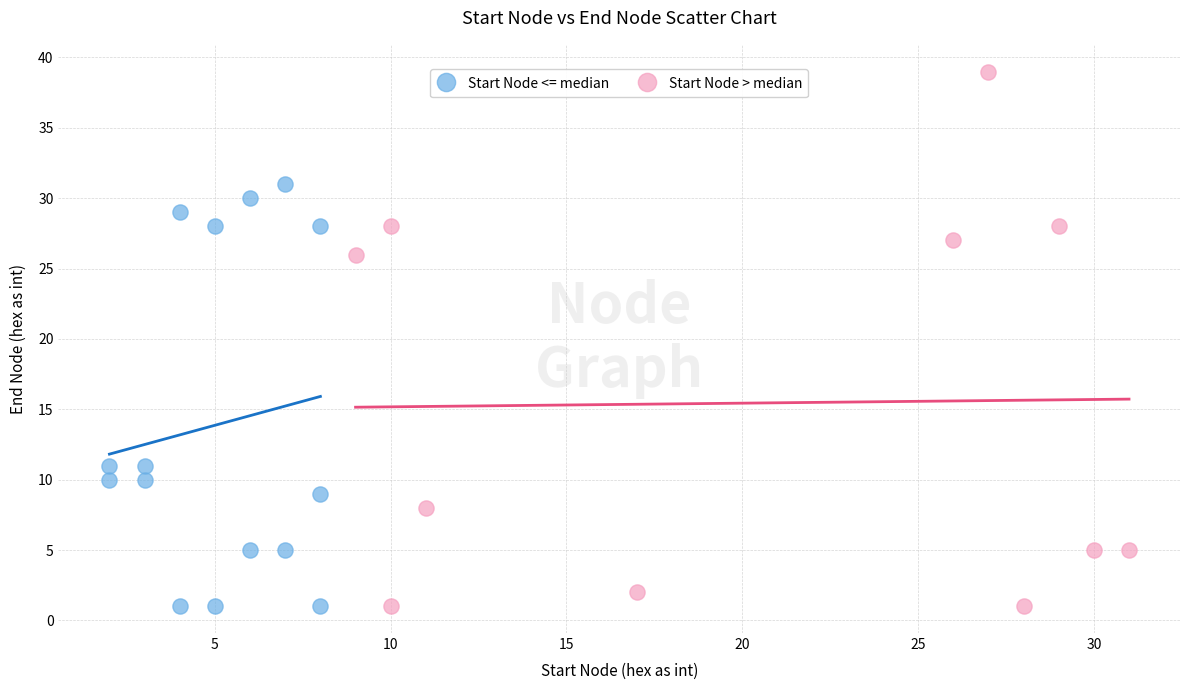

What are all the series names shown in the legend?

Start Node <= median, Start Node > median